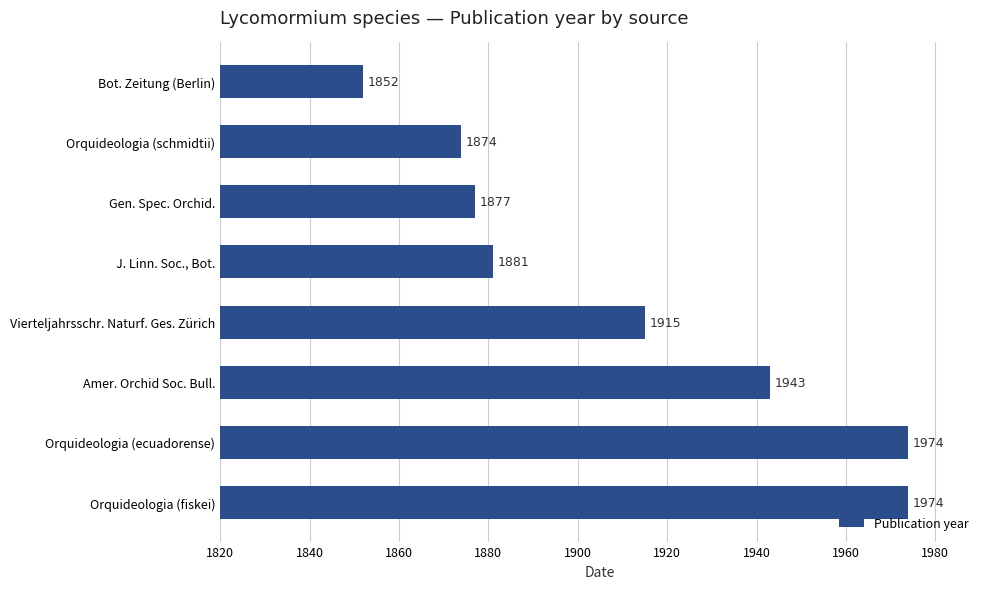

Reading top to bottom, list all the values displayed in this chart.

1852	1874	1877	1881	1915	1943	1974	1974